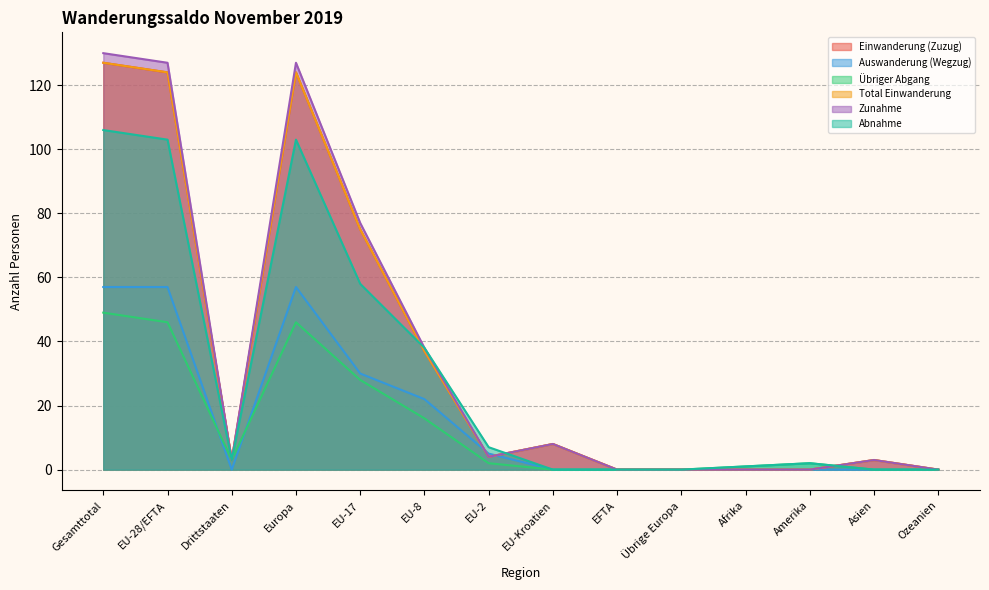

Between Drittstaaten and Ozeanien, which series saw the biggest shift?

Einwanderung (Zuzug)